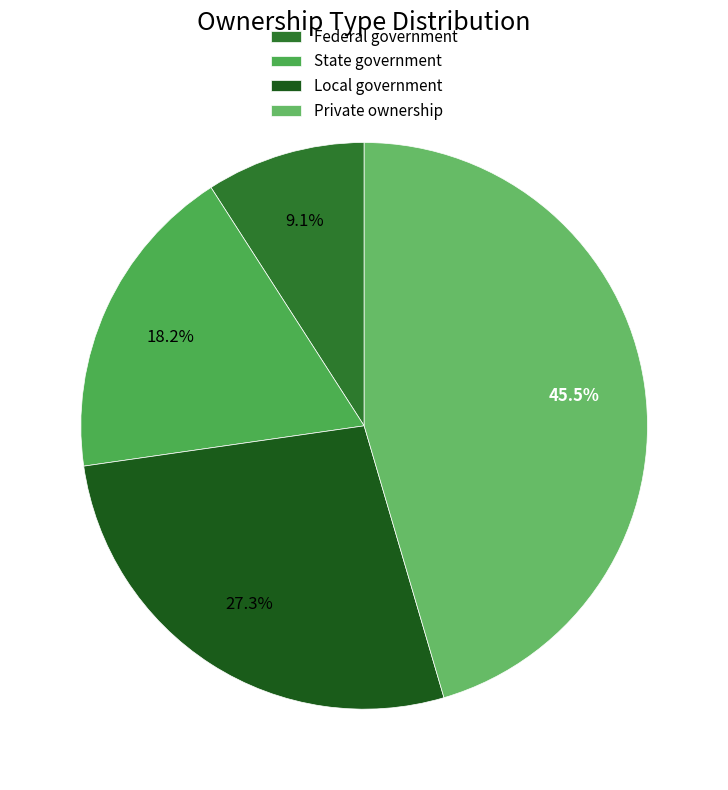

Is it true that State government is 31% of the pie?

False